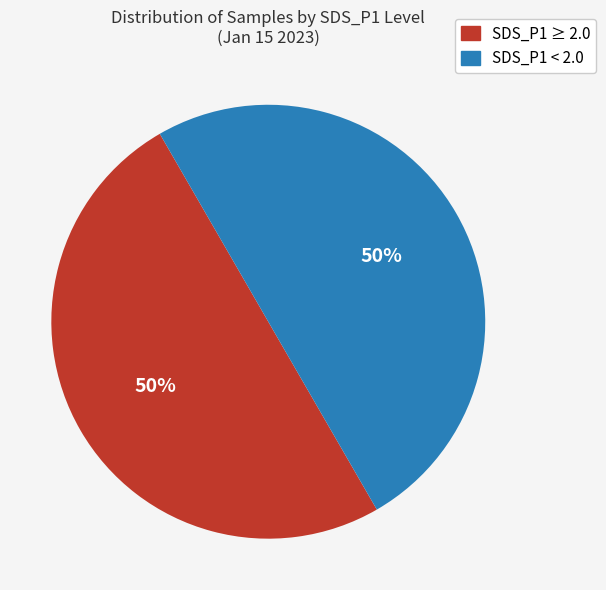

To the nearest percent, what is the average slice percentage?

50%